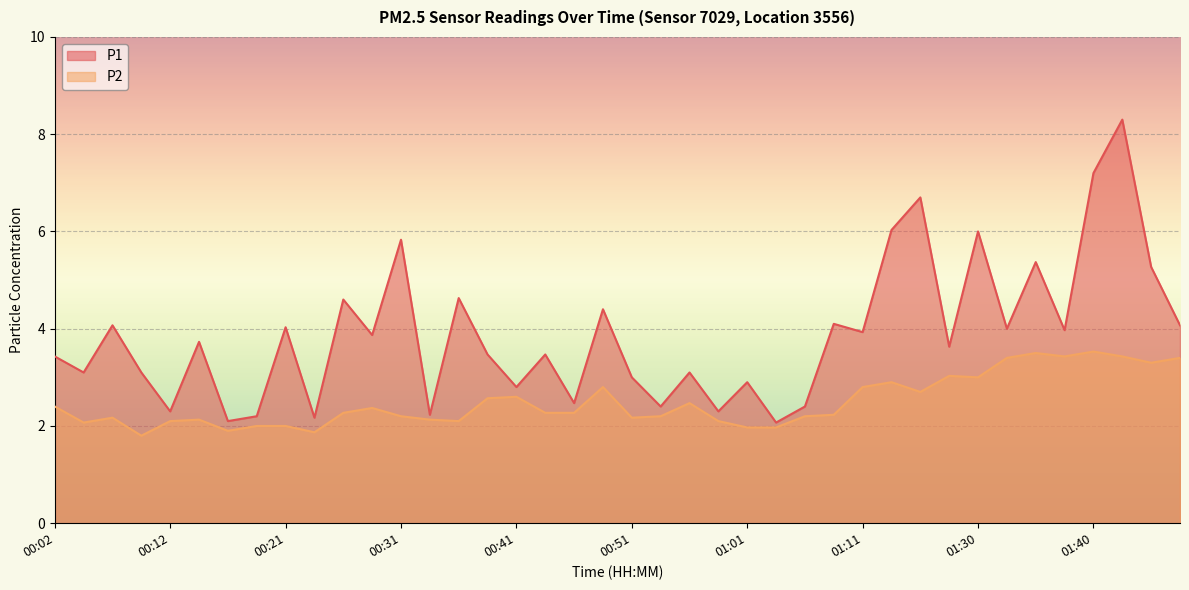

True or false: P1 and P2 intersect in this chart.

False